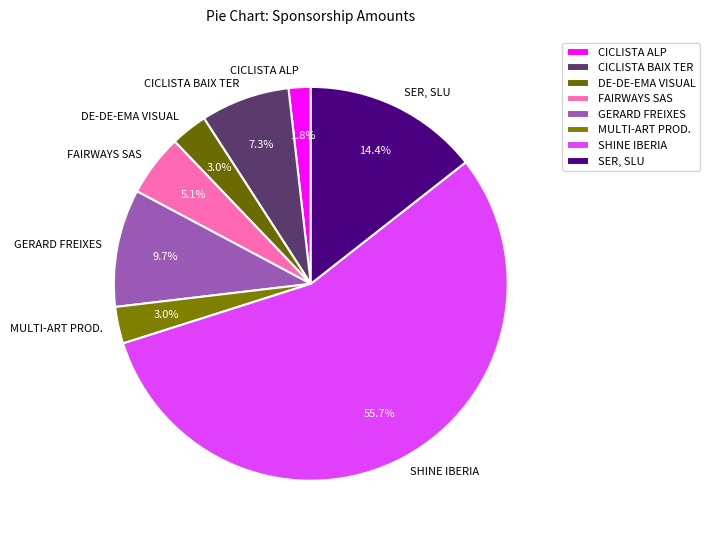

To the nearest percent, what is the difference between the largest and smallest slice percentages?

54%